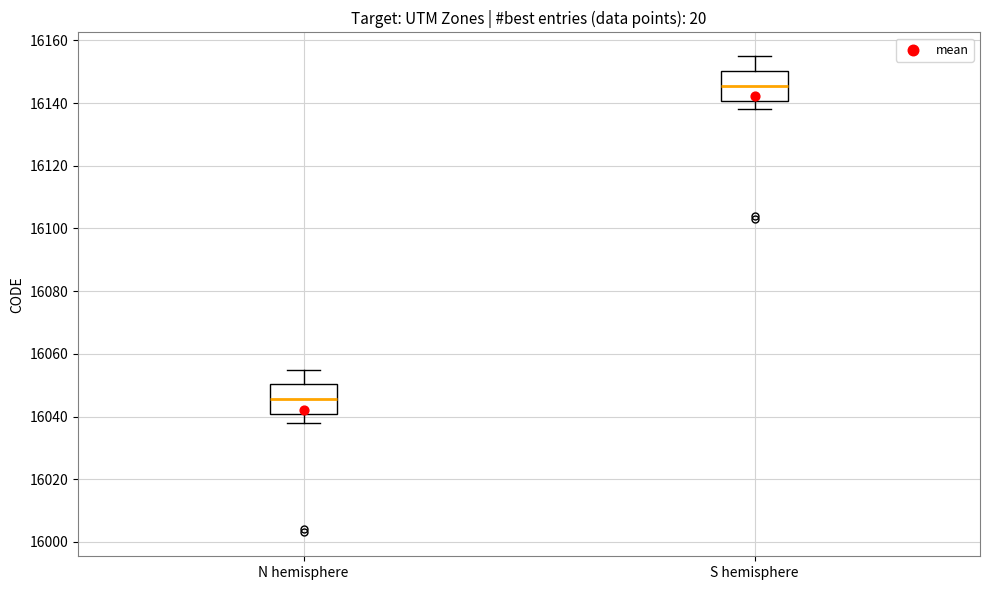

Which box has the highest median line?

S hemisphere